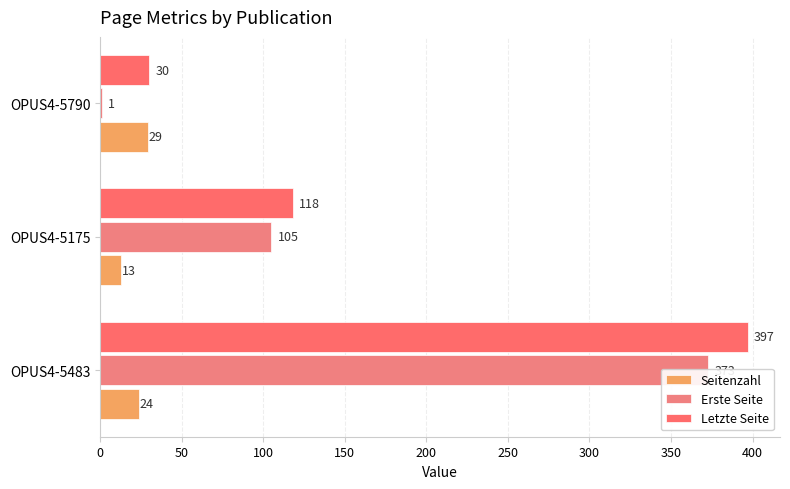

How many bars are there in each group?

3